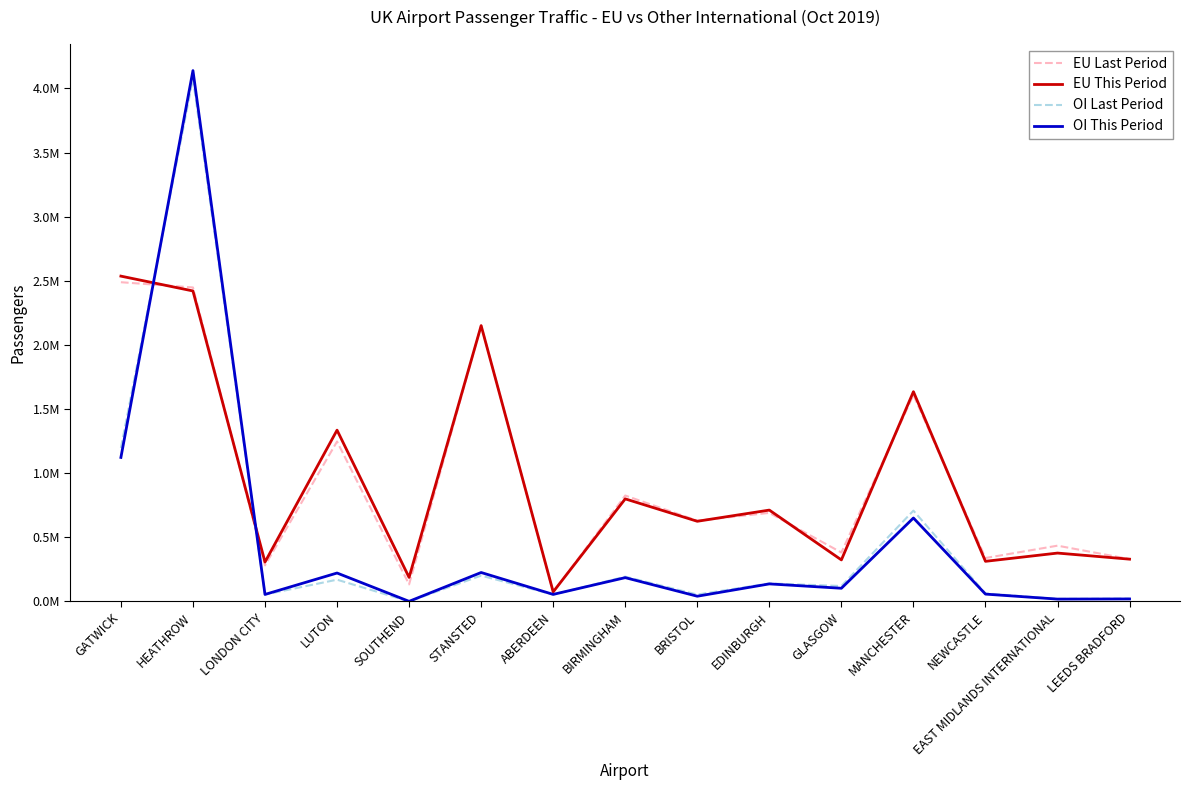

True or false: OI This Period has a value of 650621 at MANCHESTER.

True